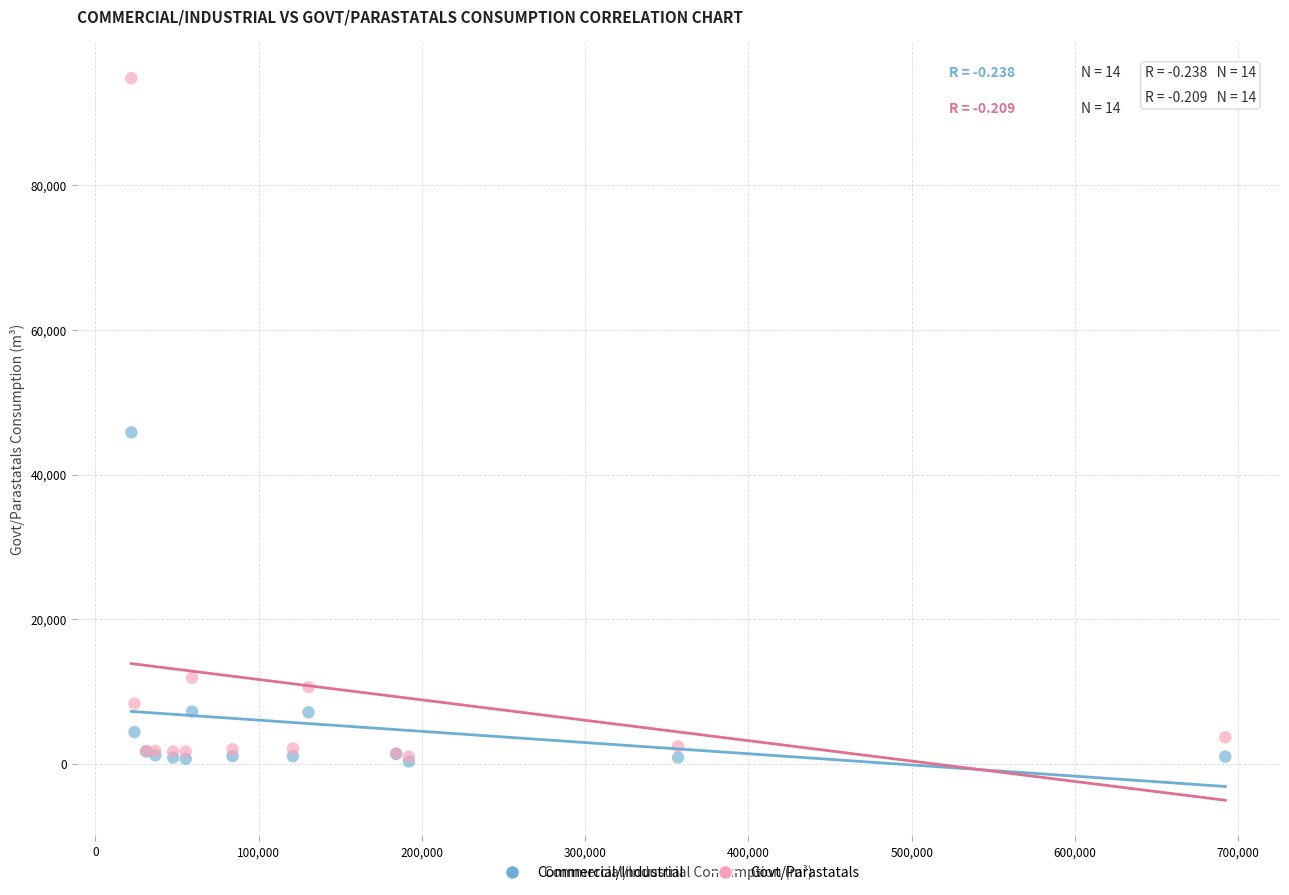

In the Govt/Parastatals series, what Y value is closest to 47918?

11905